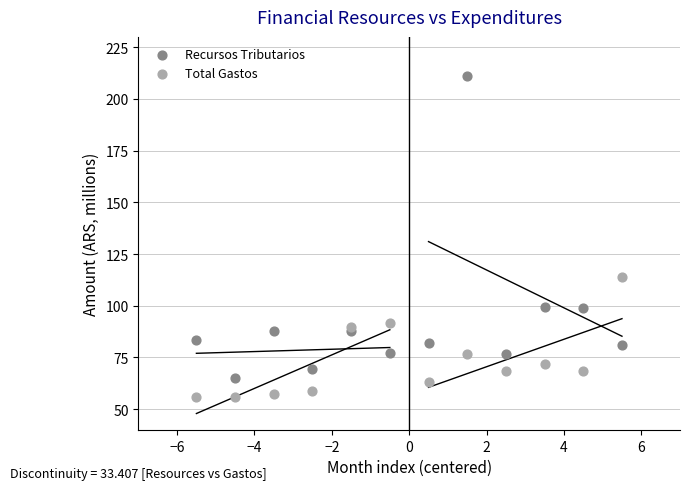

In the Recursos Tributarios series, what Y value is closest to 138?

99.4